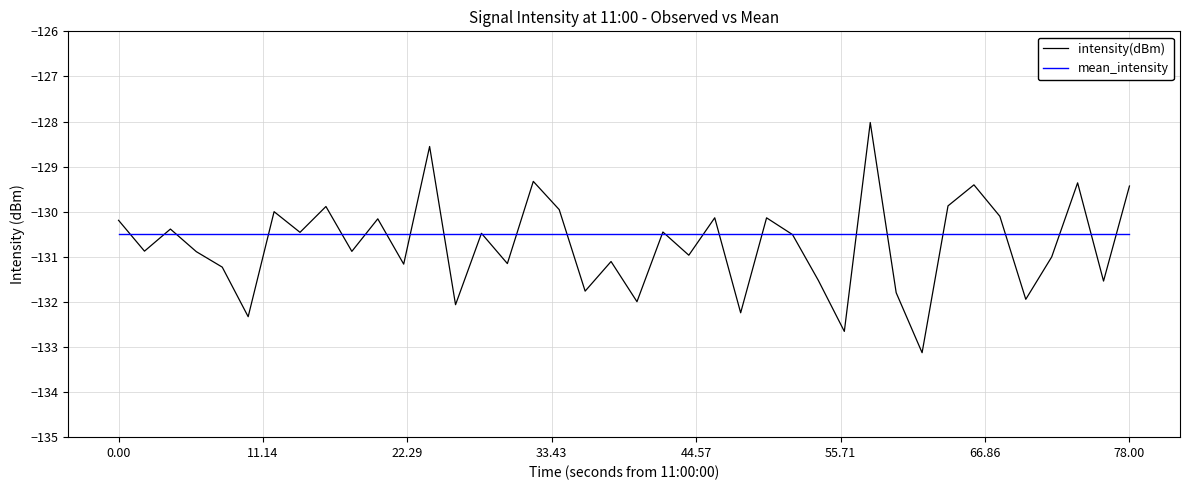

What is the maximum value shown in the chart?

-128.0